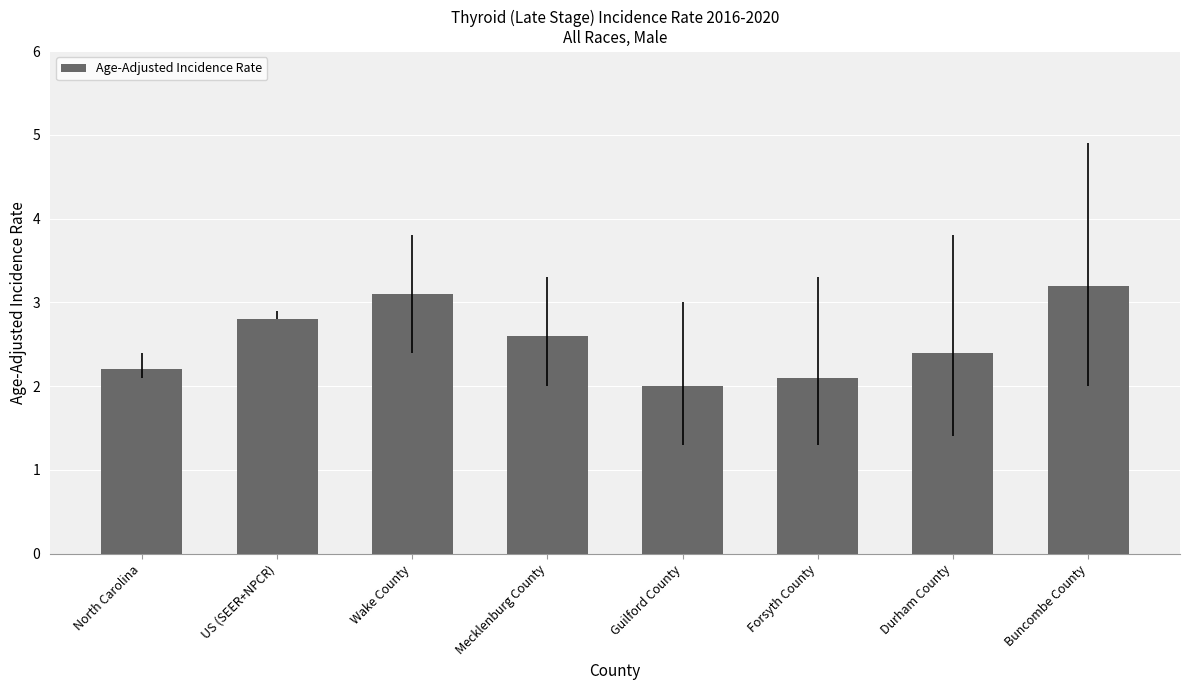

How many bars are there in total?

8